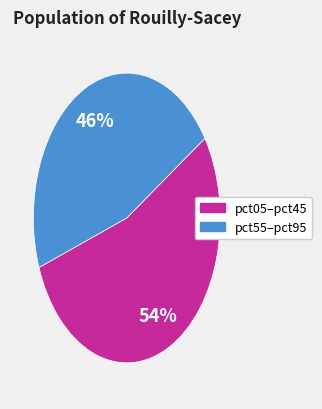

To the nearest percent, what is the average slice percentage?

50%